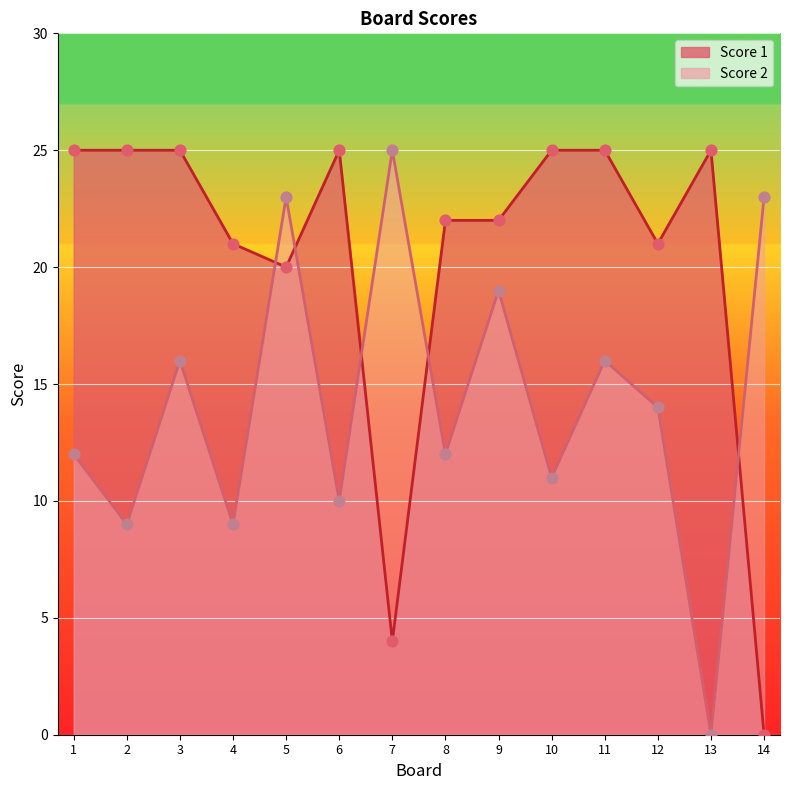

Which series has the largest Y range (max minus min)?

Score 2